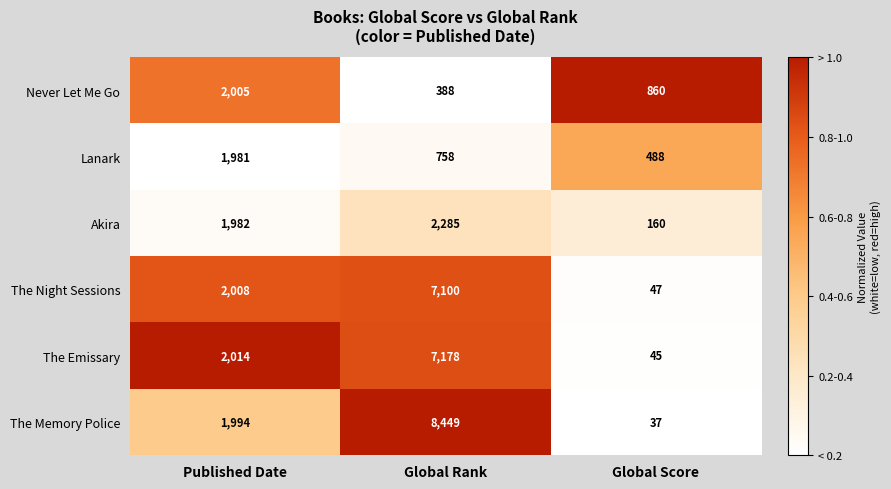

Reading left to right, extract all data points from this chart.

Never Let Me Go: Published Date=2005	Global Rank=388	Global Score=860
Lanark: Published Date=1981	Global Rank=758	Global Score=488
Akira: Published Date=1982	Global Rank=2285	Global Score=160
The Night Sessions: Published Date=2008	Global Rank=7100	Global Score=47
The Emissary: Published Date=2014	Global Rank=7178	Global Score=45
The Memory Police: Published Date=1994	Global Rank=8449	Global Score=37